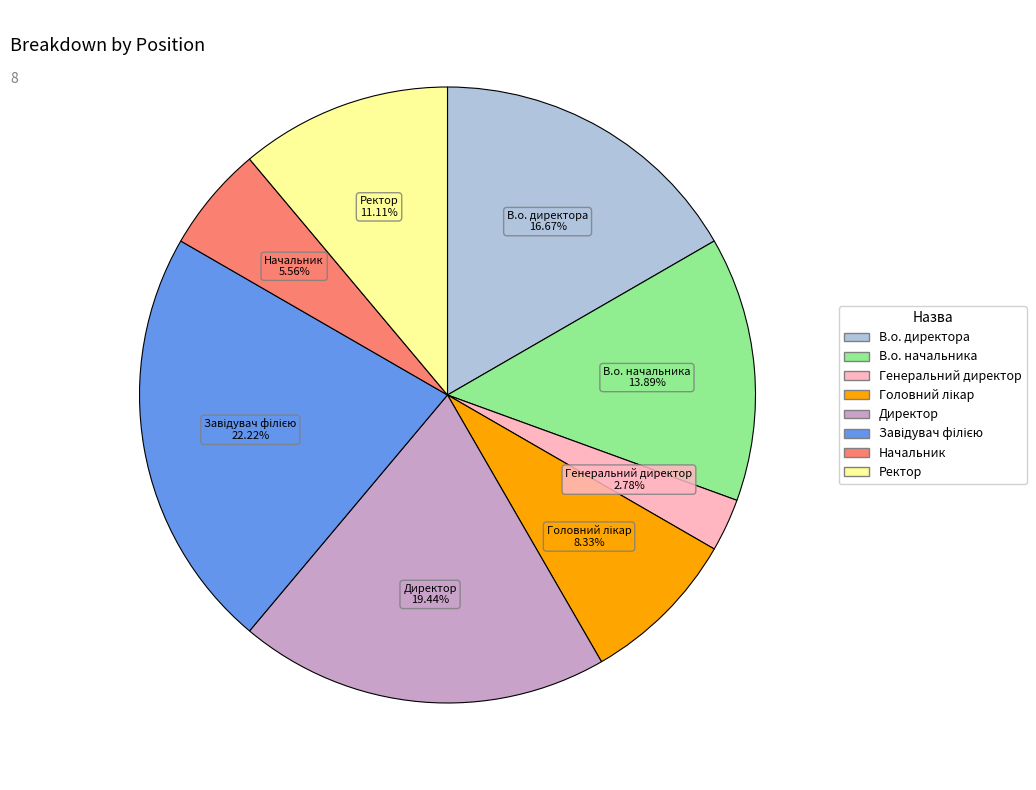

What percentage is the В.о. начальника slice, to the nearest percent?

14%